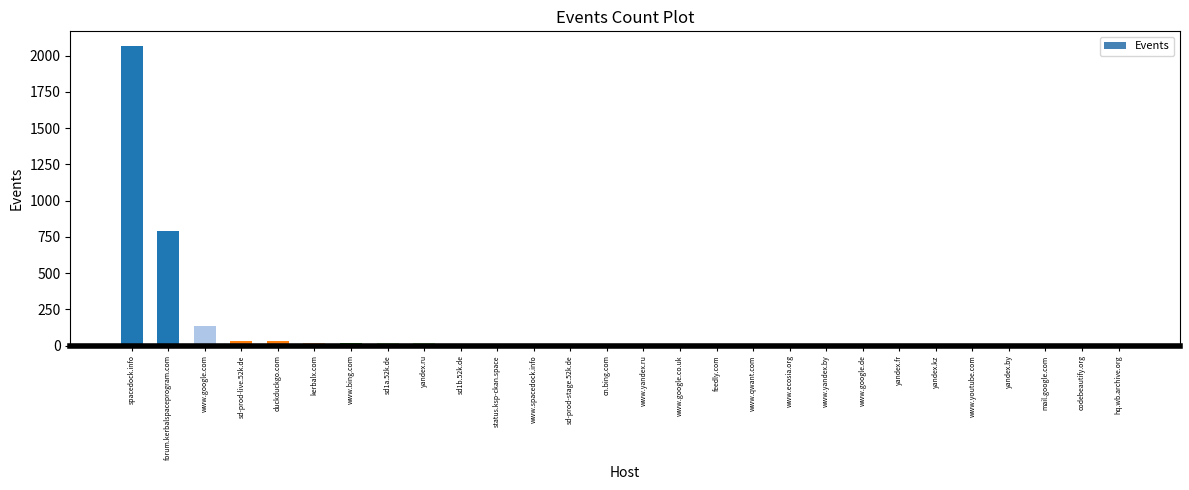

Is it true that the value at yandex.kz is 0?

False